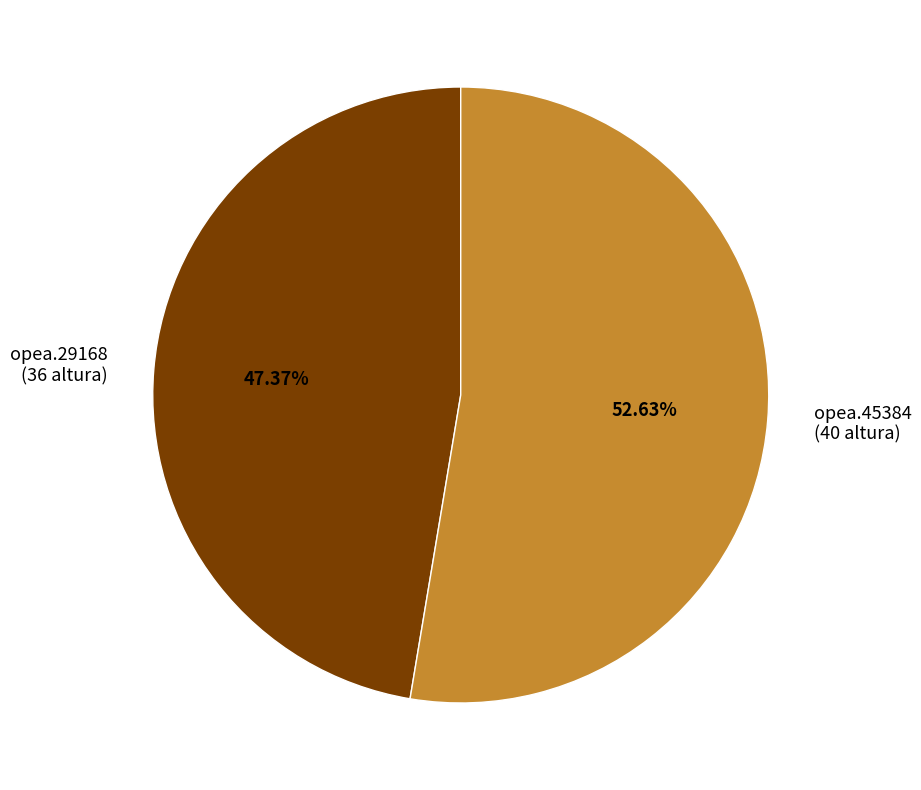

How many slices are in this pie chart?

2